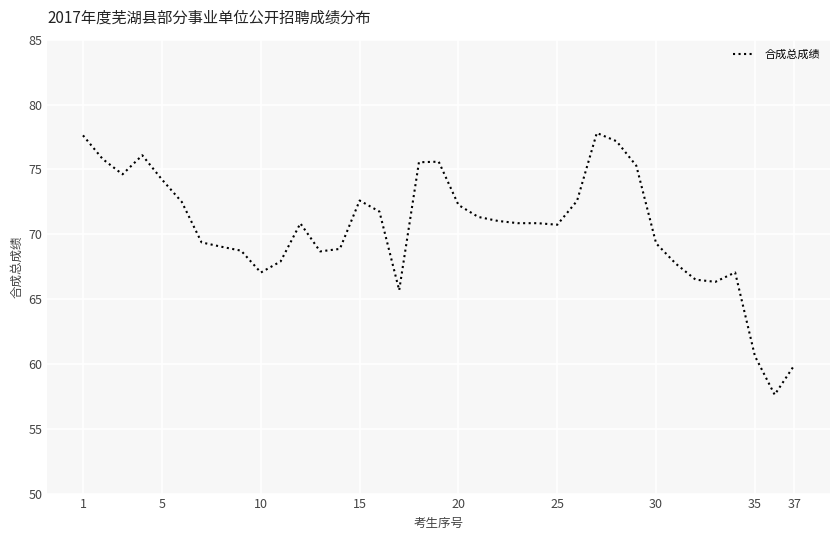

What is the greatest value displayed?

77.8